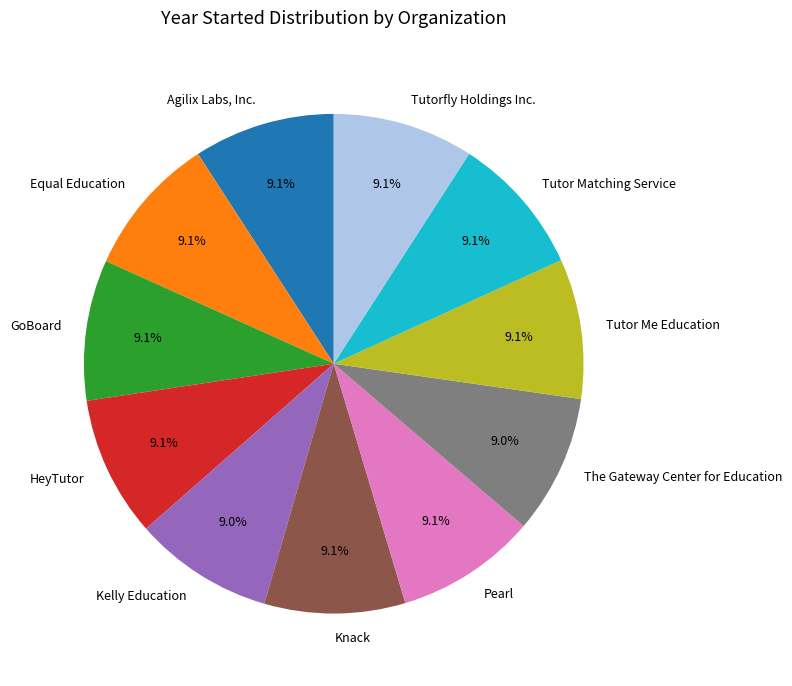

The Tutor Matching Service slice represents 3% of the pie. True or false?

False